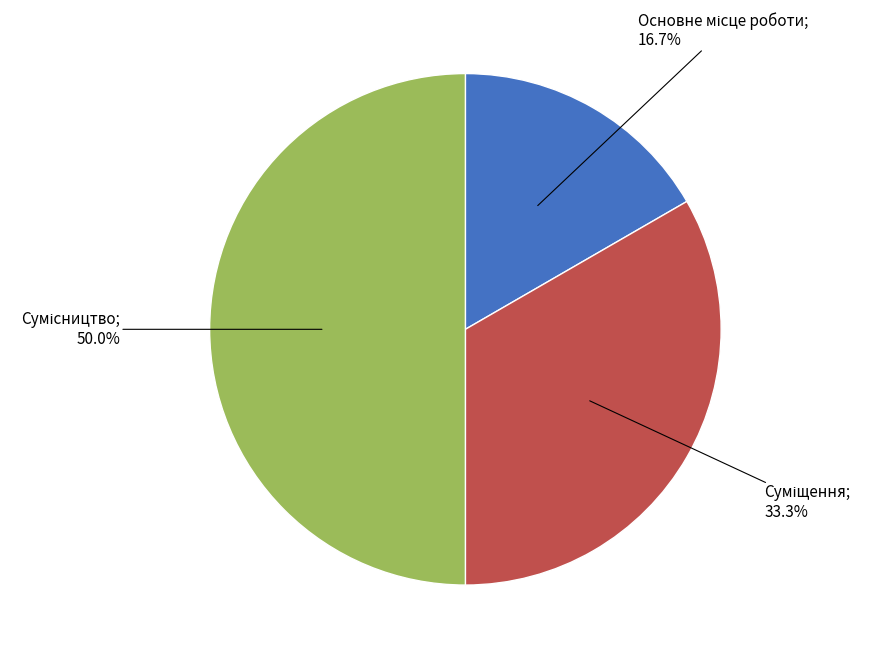

How many segments does this pie chart have?

3